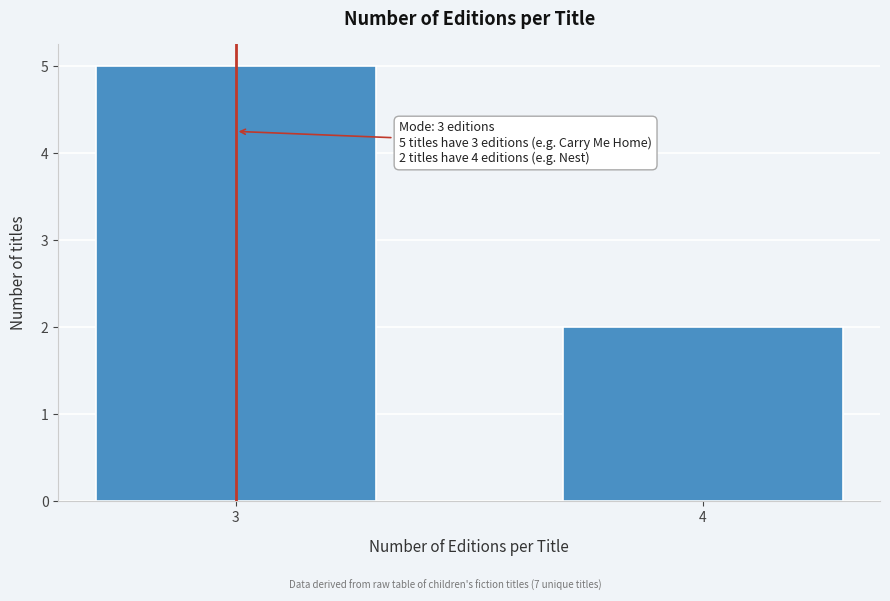

Reading right to left, list all the values displayed in this chart.

4=2	3=5